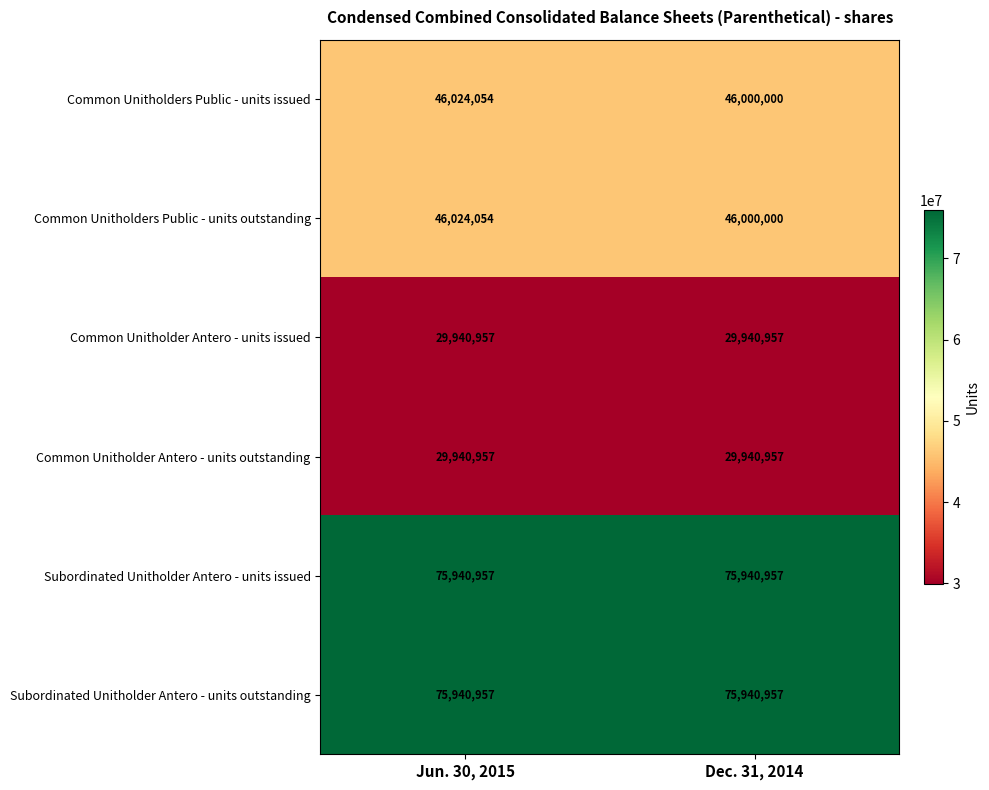

At how many categories does at least one series exceed 54770131?

2